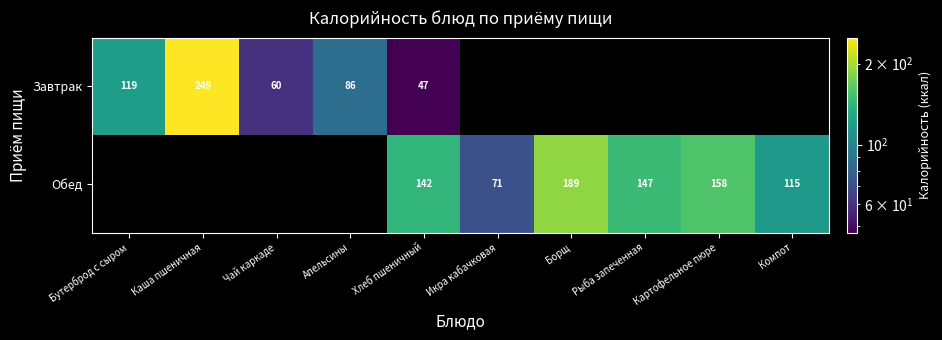

What is the sum of the Завтрак values at Апельсины and Чай каркаде?

146.0